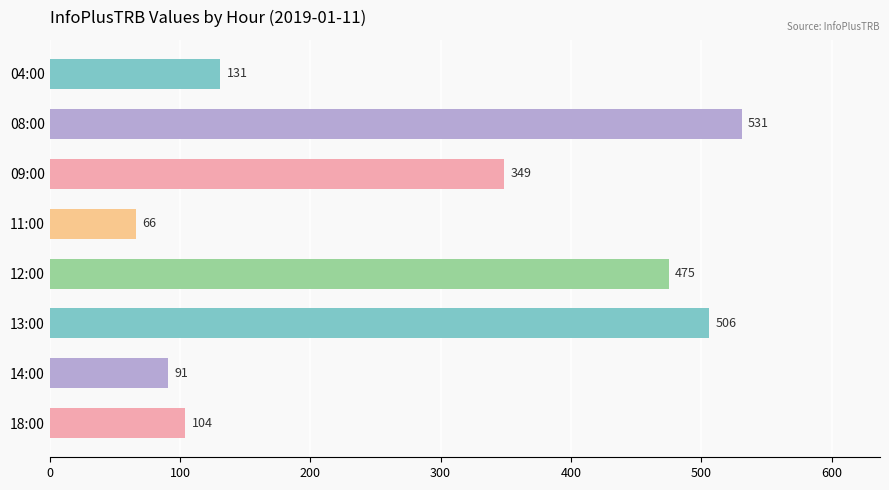

What is the label of the 3rd bar from the bottom?

13:00